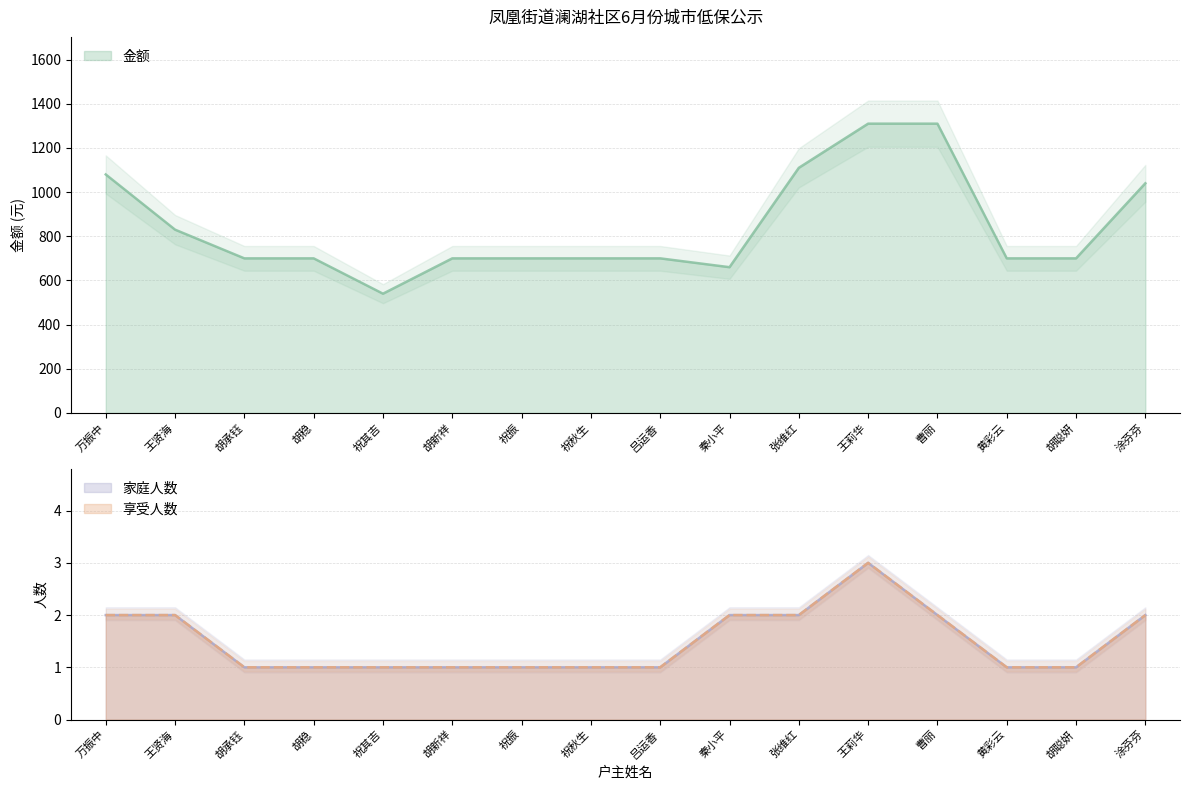

Which category has the highest value in the 家庭人数 series?

王莉华